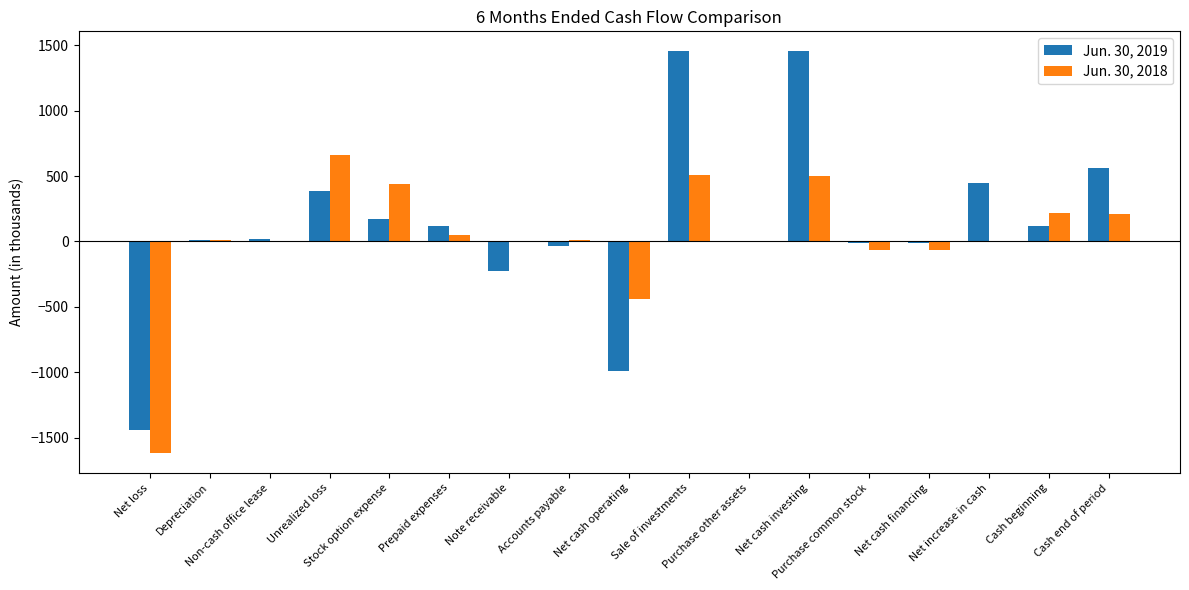

What is the difference between the Jun. 30, 2018 values at Sale of investments and Net cash operating?

949